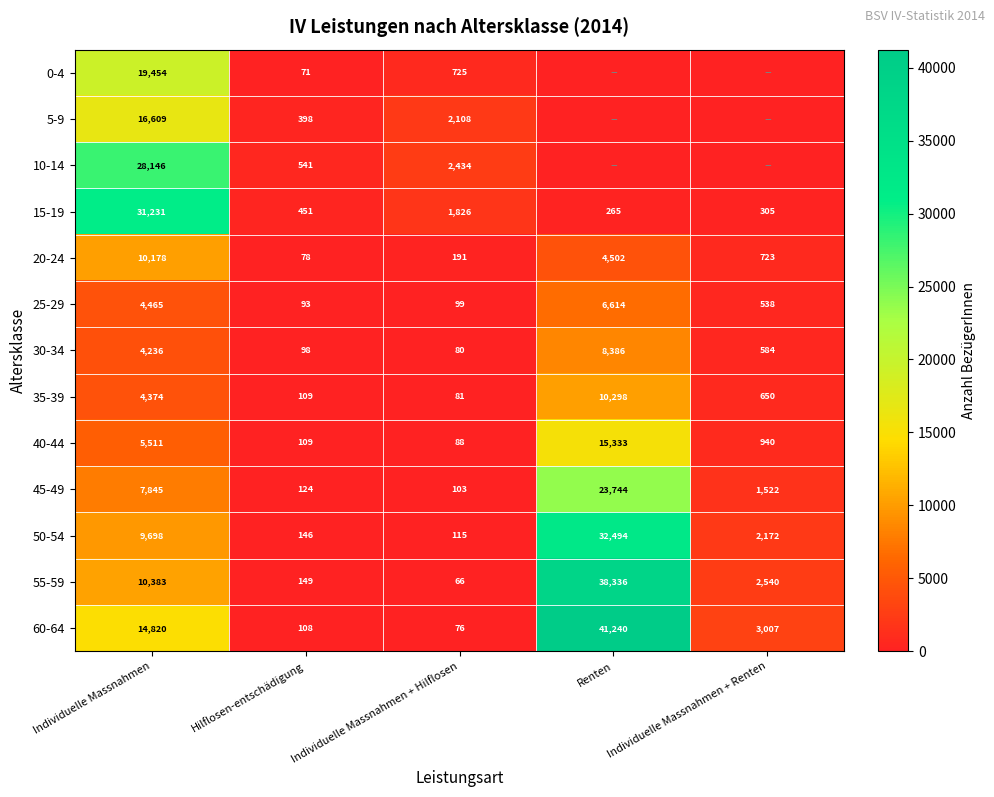

True or false: 45-49 has a value of 143 at Individuelle Massnahmen + Hilflosen.

False